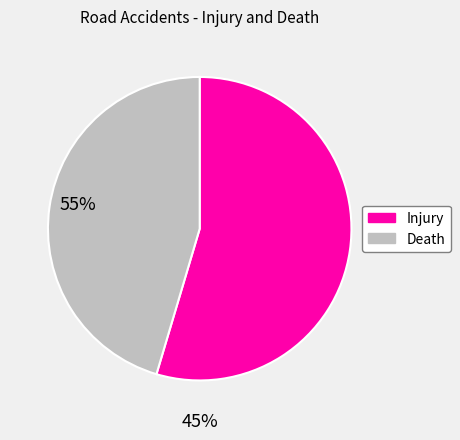

Does any single category account for the majority?

Yes